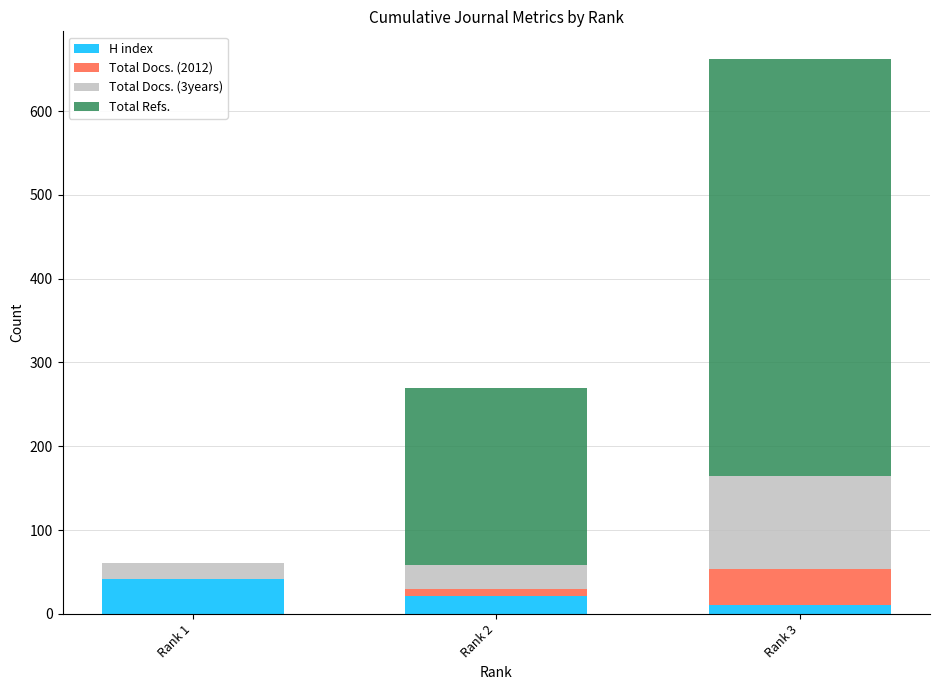

What is the maximum value for H index?

42